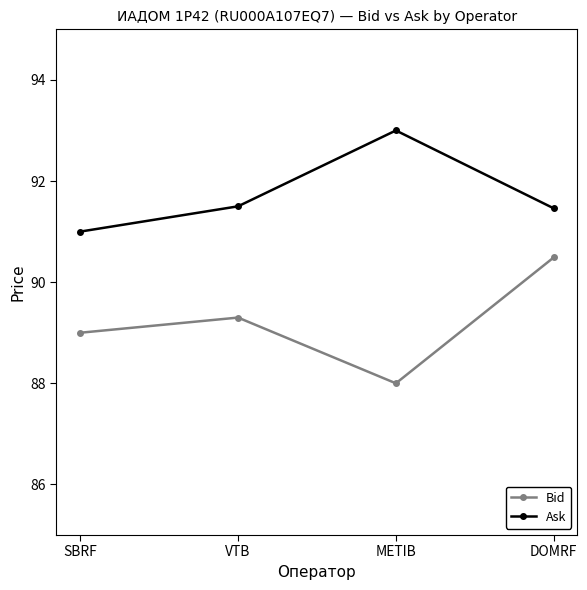

What is the greatest value displayed?

93.0